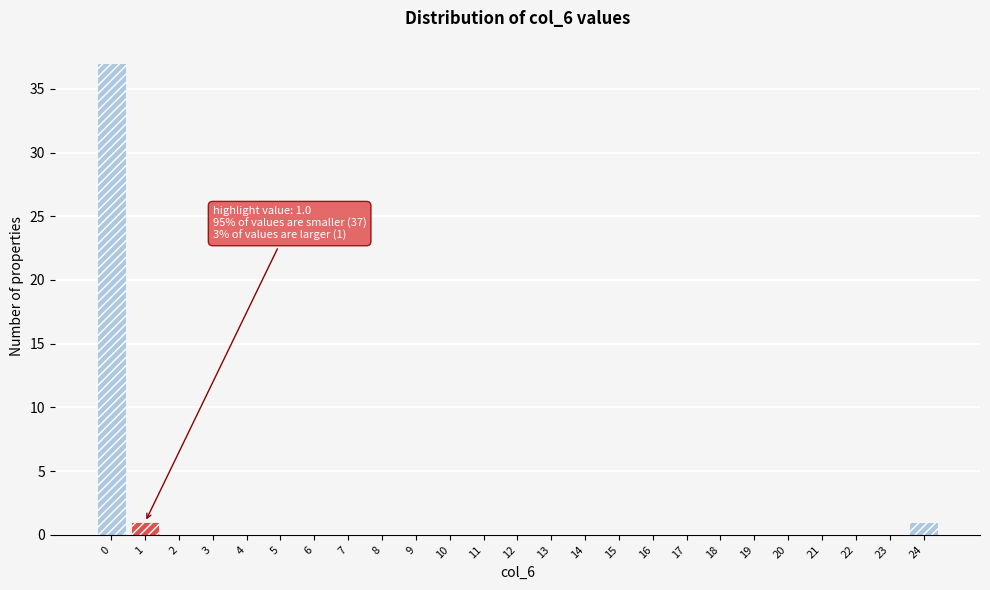

Reading right to left, extract all data points from this chart.

24=1	23=0	22=0	21=0	20=0	19=0	18=0	17=0	16=0	15=0	14=0	13=0	12=0	11=0	10=0	9=0	8=0	7=0	6=0	5=0	4=0	3=0	2=0	1=1	0=37